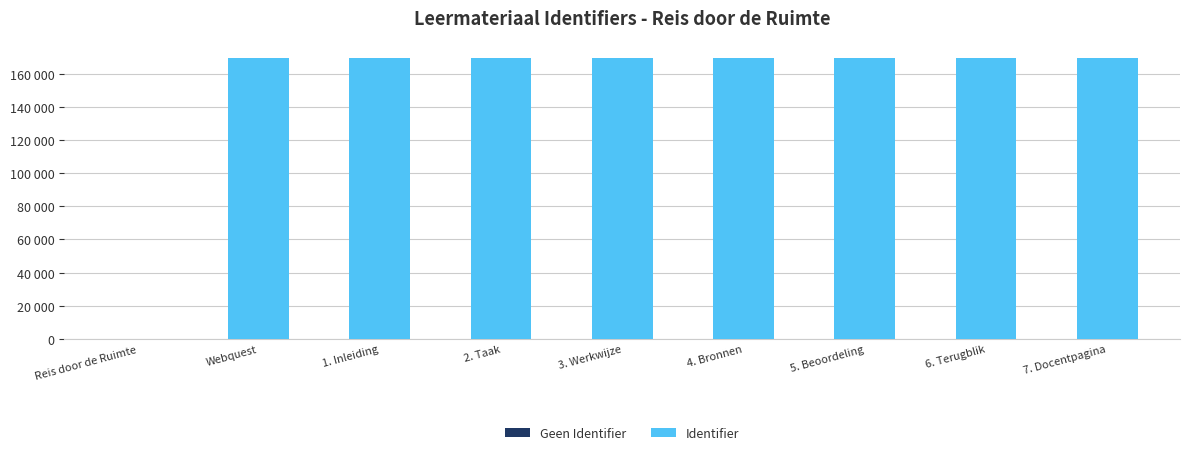

What is the label of the 6th bar from the right?

2. Taak